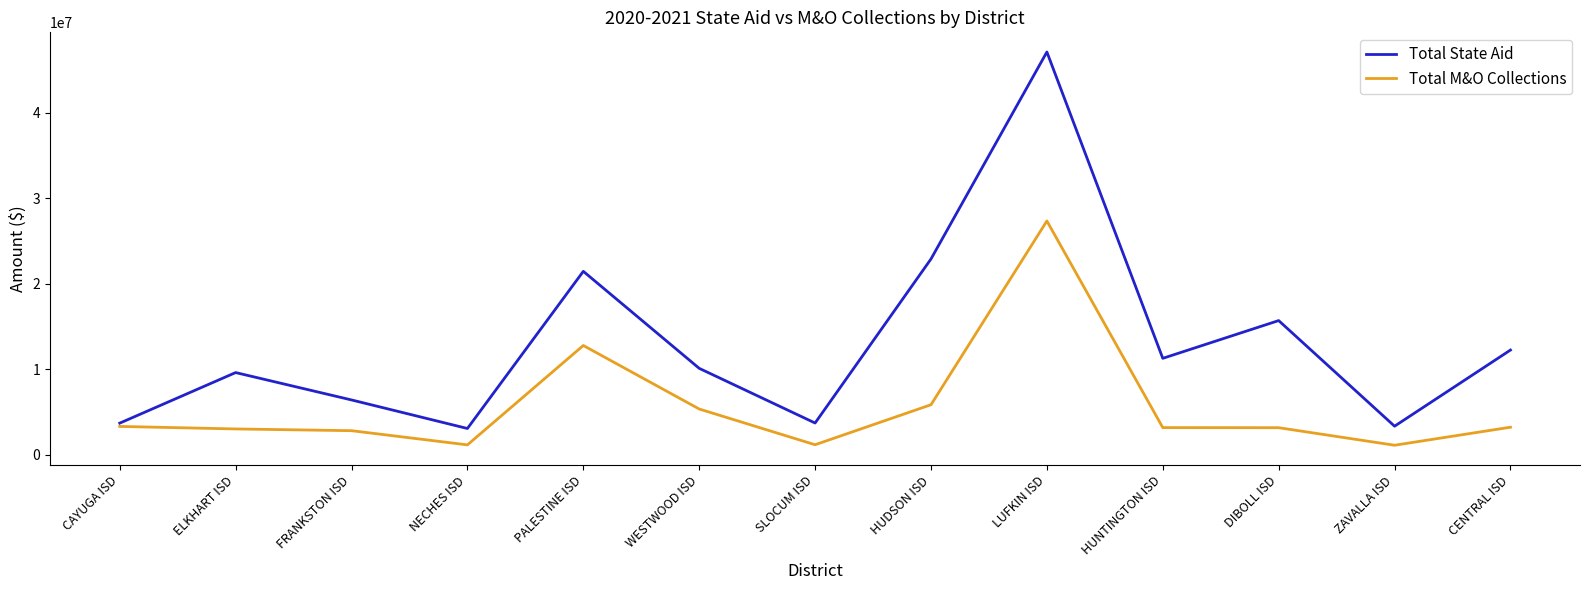

At WESTWOOD ISD, list the series in order from largest to smallest.

Total State Aid, Total M&O Collections